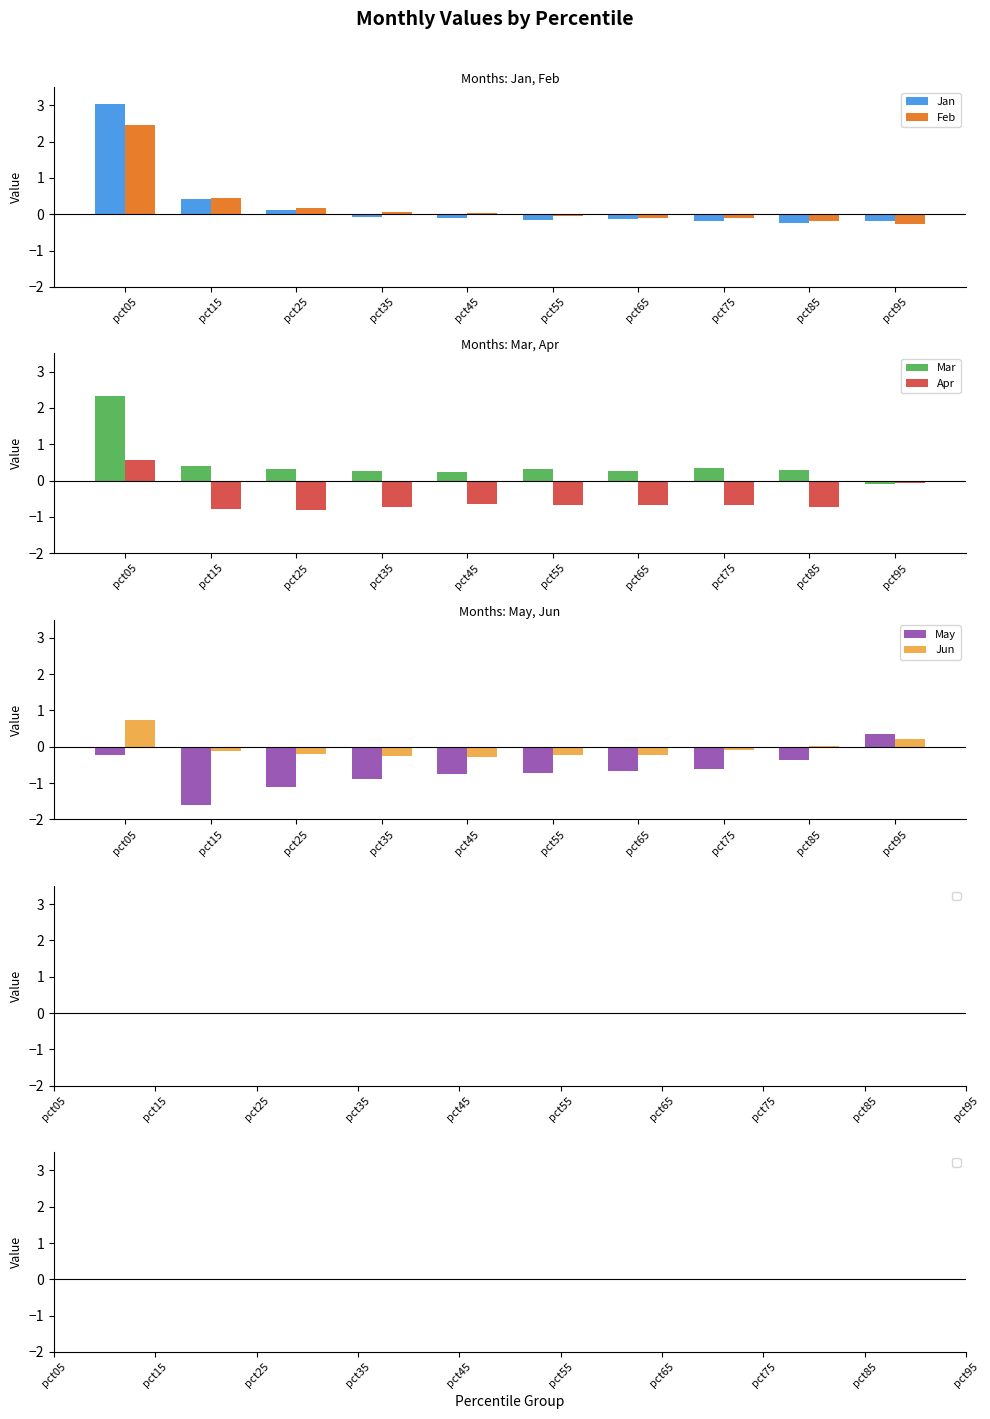

List the labels in order of Jan value, largest first.

pct05, pct15, pct25, pct35, pct45, pct65, pct55, pct75, pct95, pct85